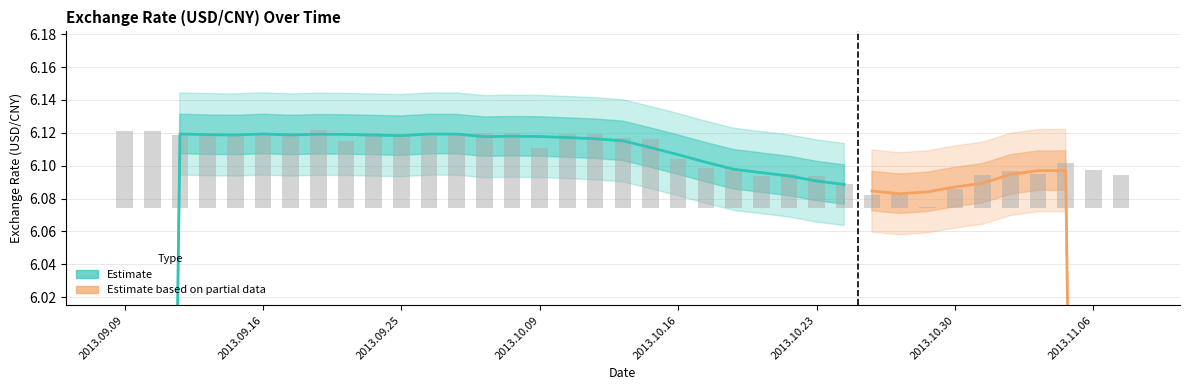

Between 2013.11.04 and 2013.10.23, which is larger?

2013.11.04